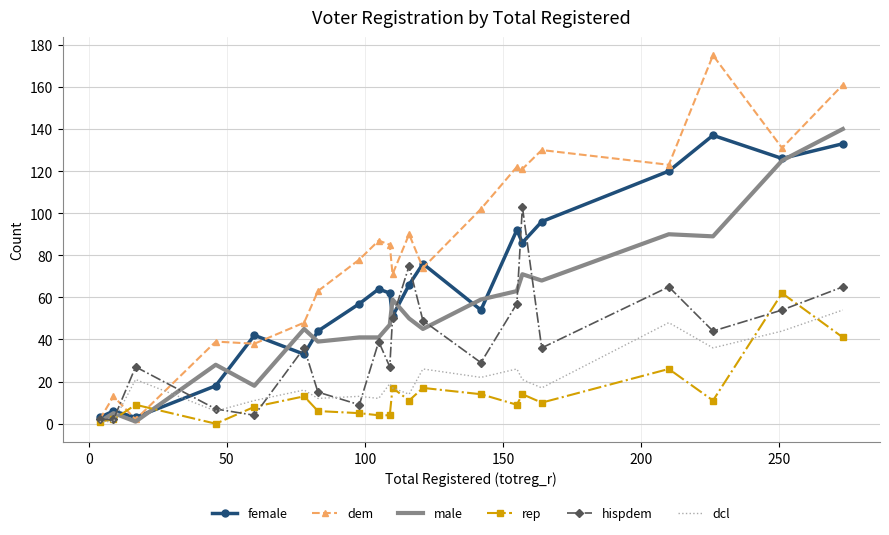

Which series has the largest range (max minus min)?

dem